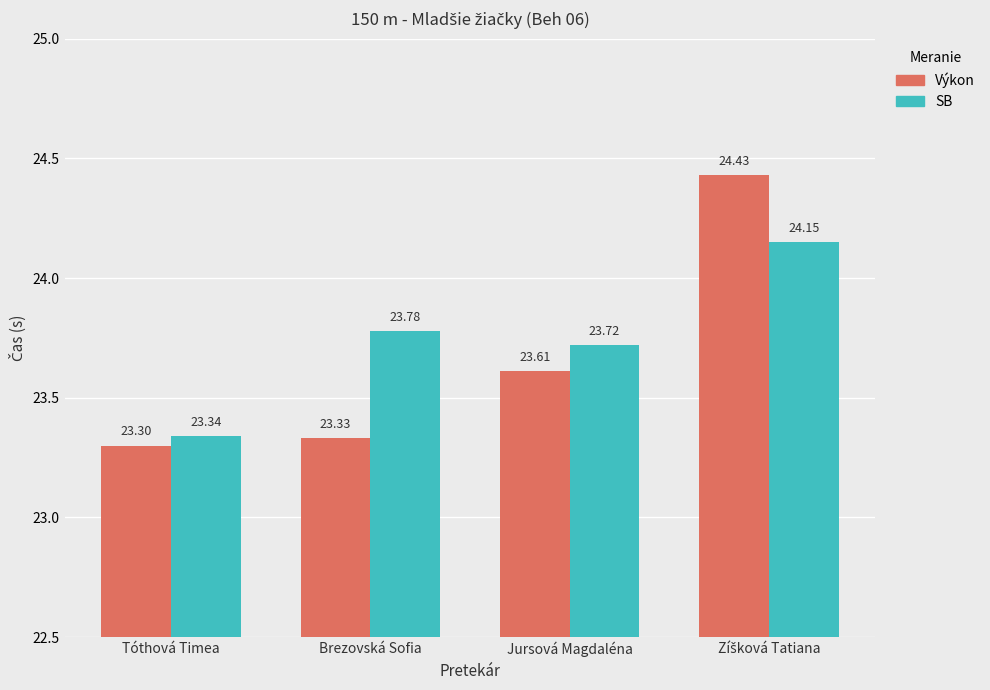

What is the average value of the Výkon series?

23.7